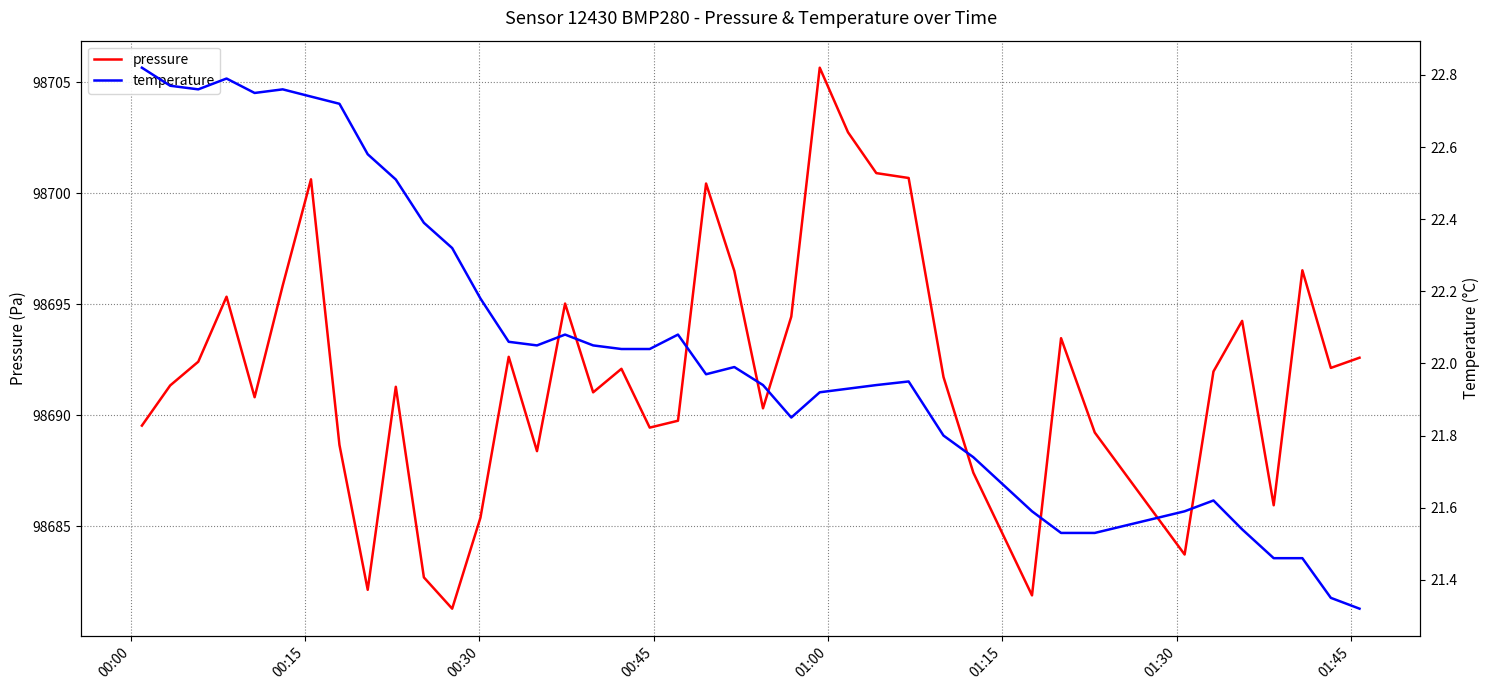

What is the maximum value for pressure?

98705.7